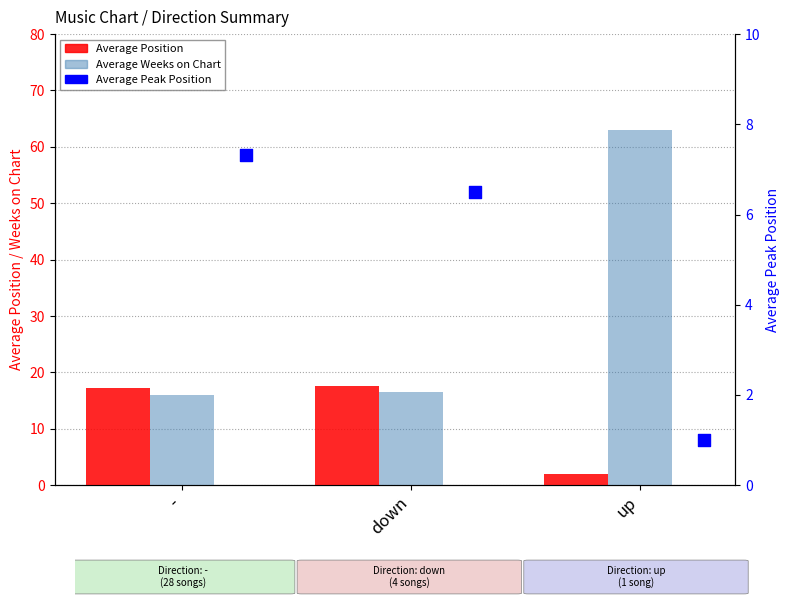

Which series contains the highest Y value?

Average Weeks on Chart